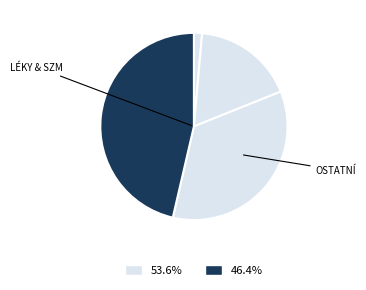

How many segments does this pie chart have?

4